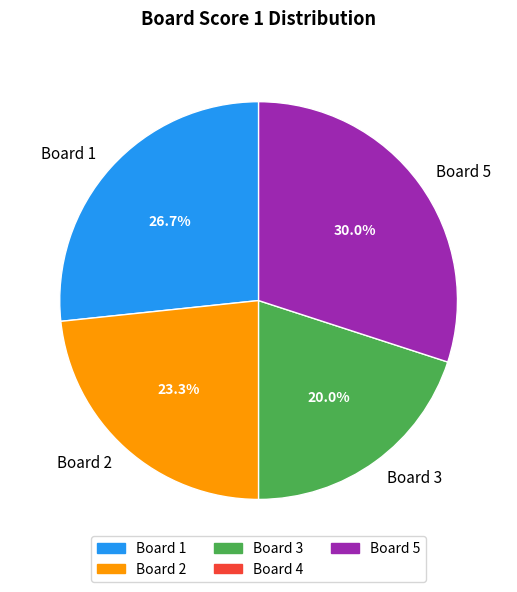

Count the number of slices in the pie.

4